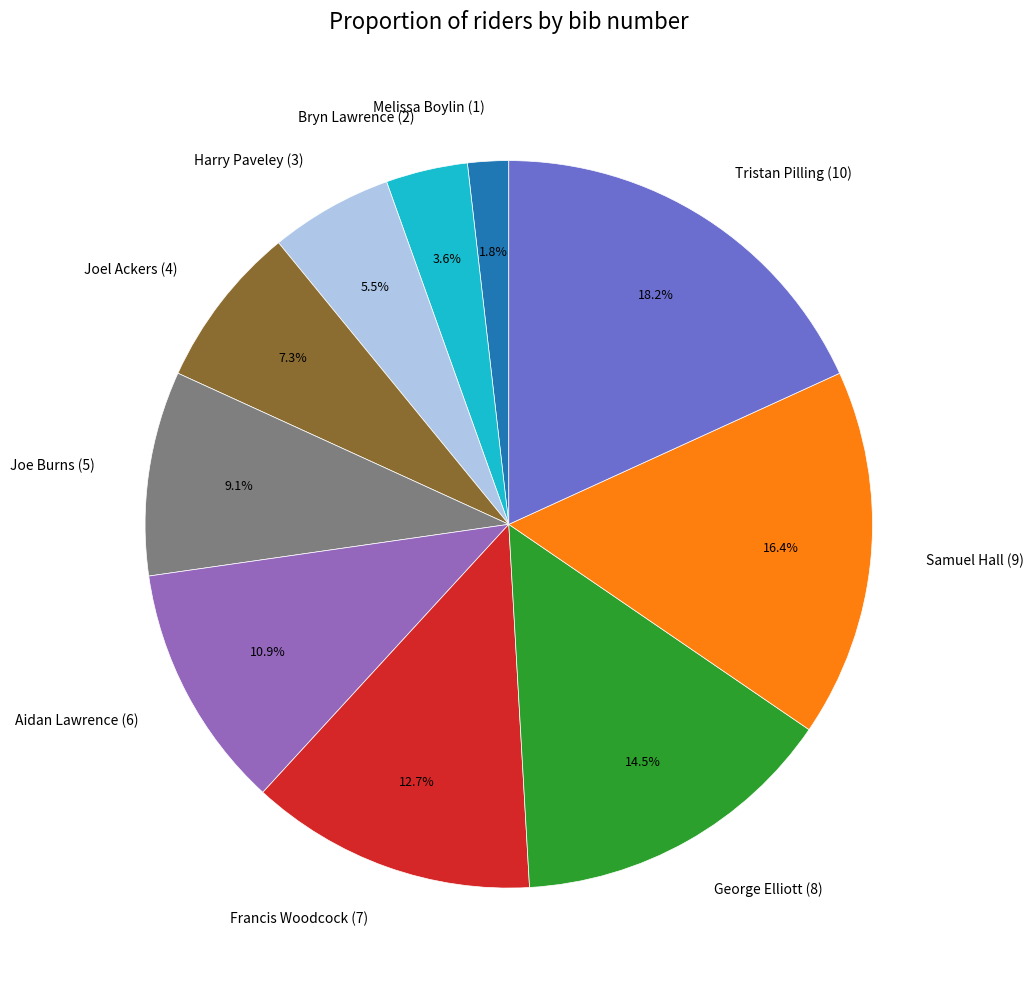

To the nearest percent, what is the difference between the Joel Ackers (4) and Tristan Pilling (10) slice percentages?

11%